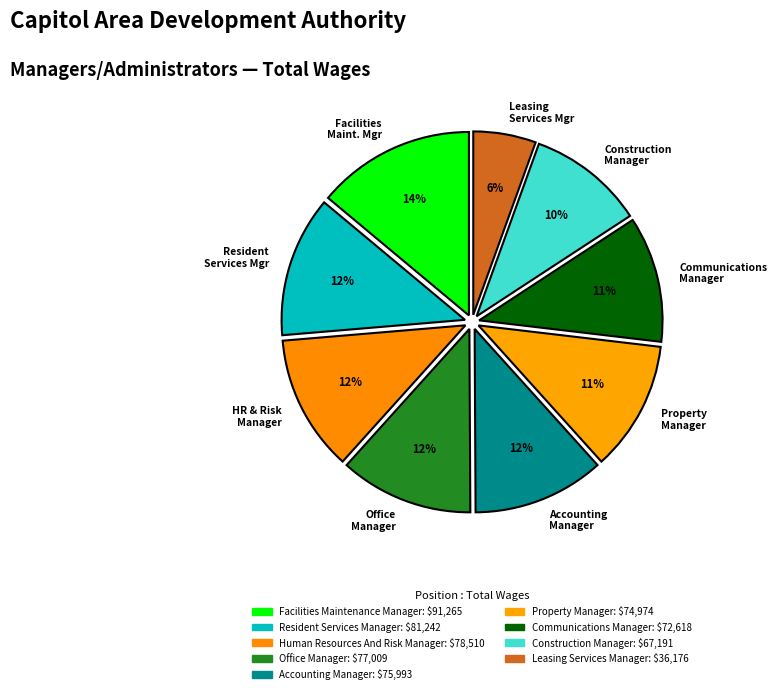

True or false: Accounting Manager accounts for 12% of the total.

True